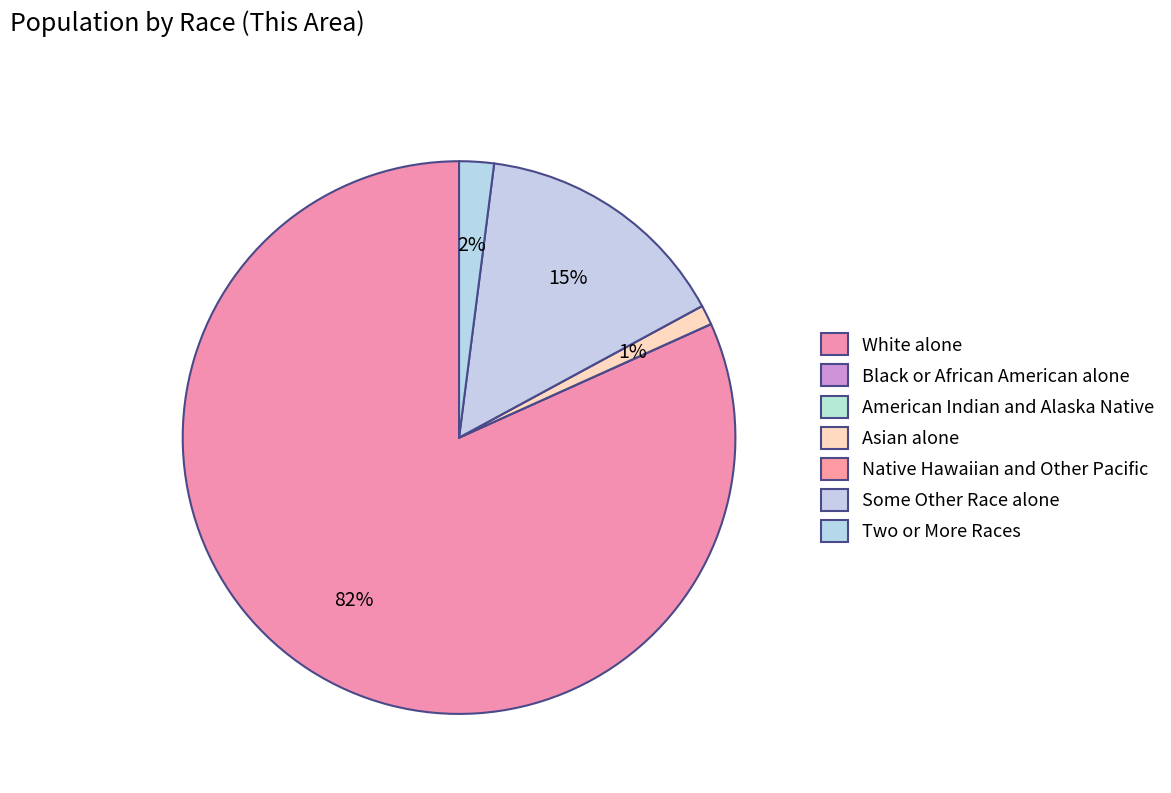

Is there any slice that represents more than half of the pie?

Yes